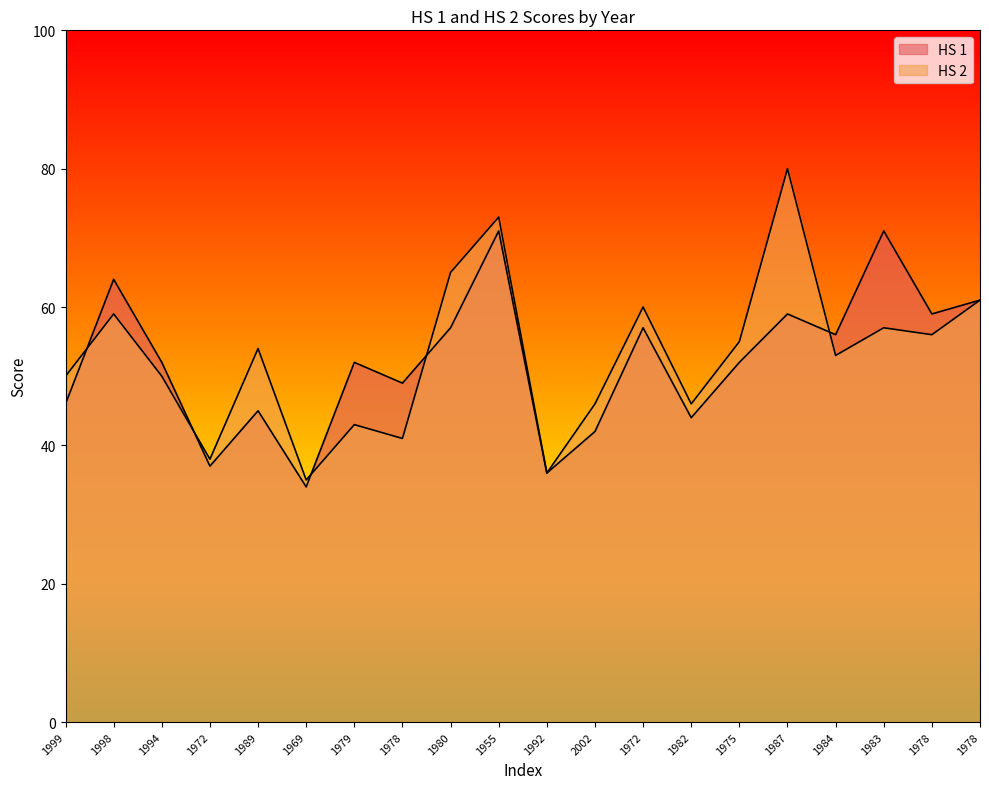

What is the label of the 16th point from the right?

1989